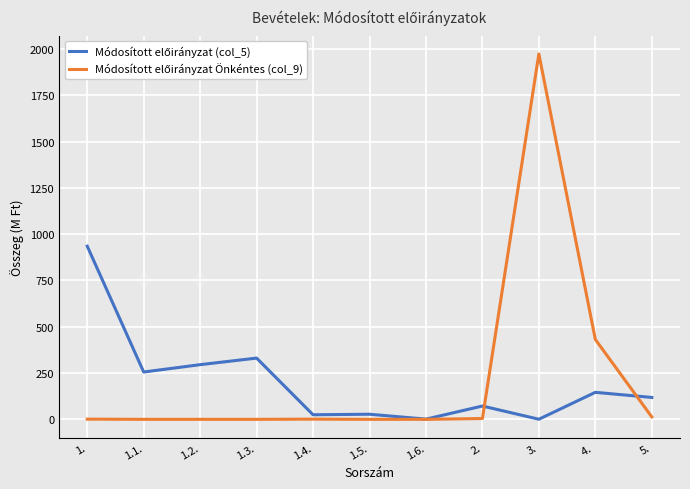

What is the maximum value shown in the chart?

1973.2